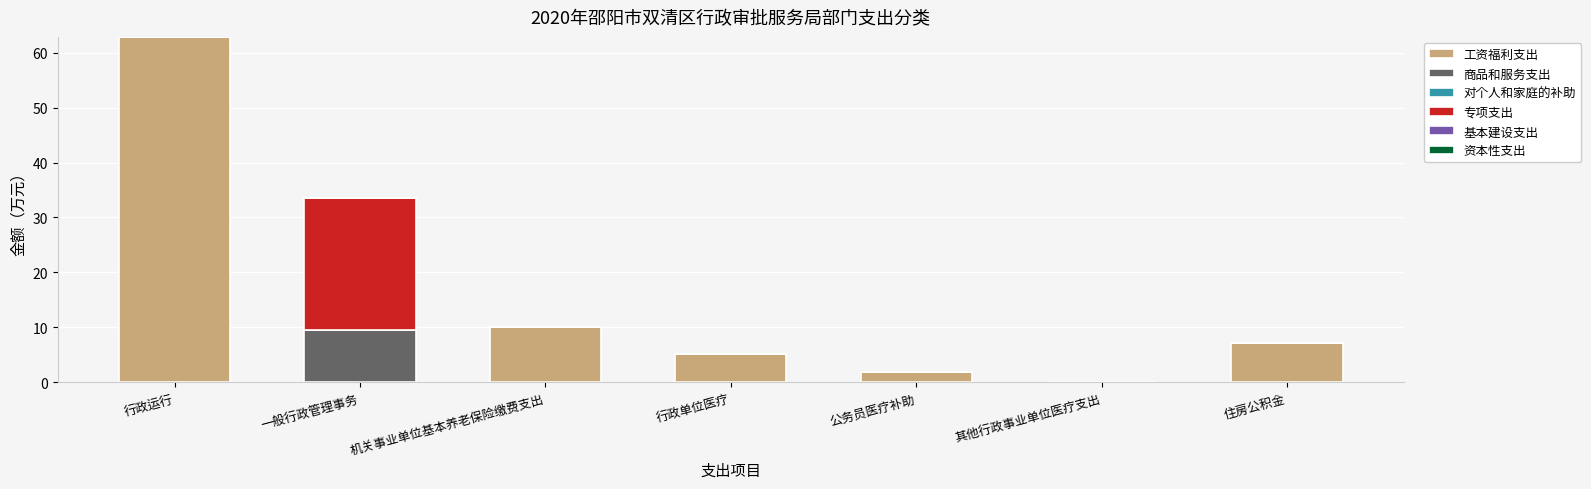

What is the sum of the 工资福利支出 values at 行政运行 and 一般行政管理事务?

62.9